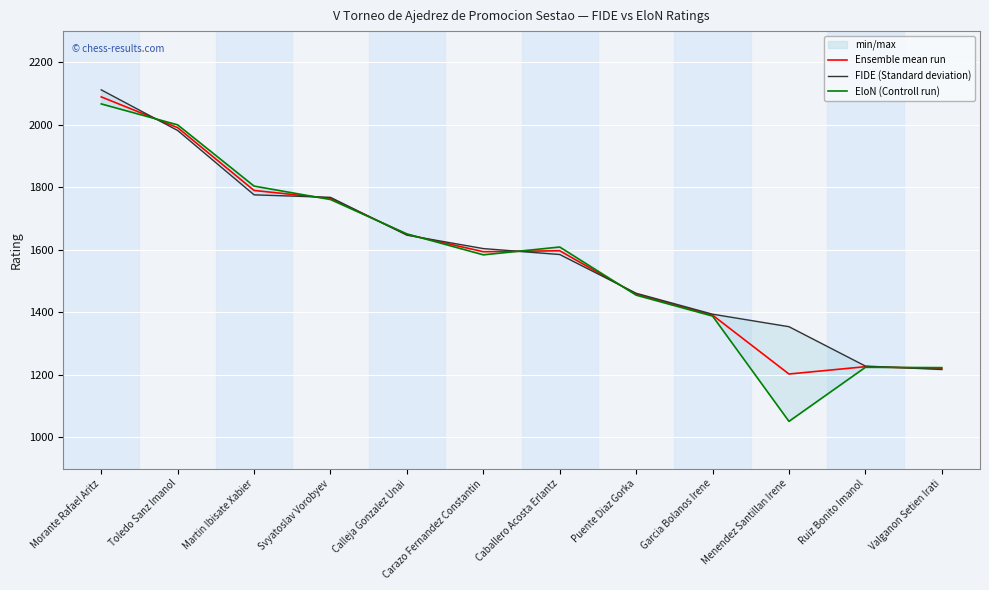

True or false: FIDE (Standard deviation) has a value of 323.5 at Valganon Setien Irati.

False